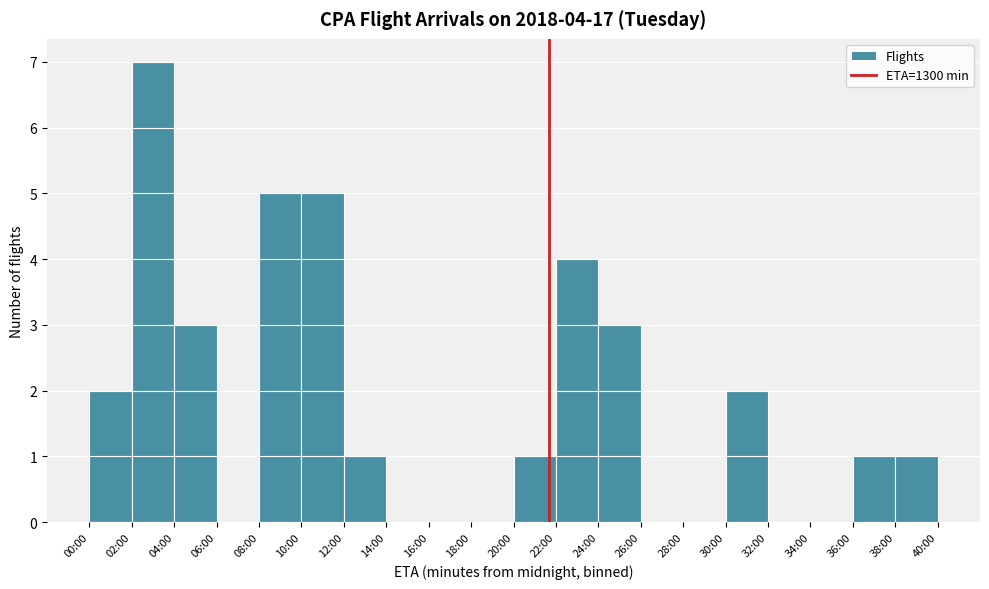

Reading left to right, transcribe all the data shown in this chart.

00:00=2	02:00=7	04:00=3	06:00=0	08:00=5	10:00=5	12:00=1	14:00=0	16:00=0	18:00=0	20:00=1	22:00=4	24:00=3	26:00=0	28:00=0	30:00=2	32:00=0	34:00=0	36:00=1	38:00=1